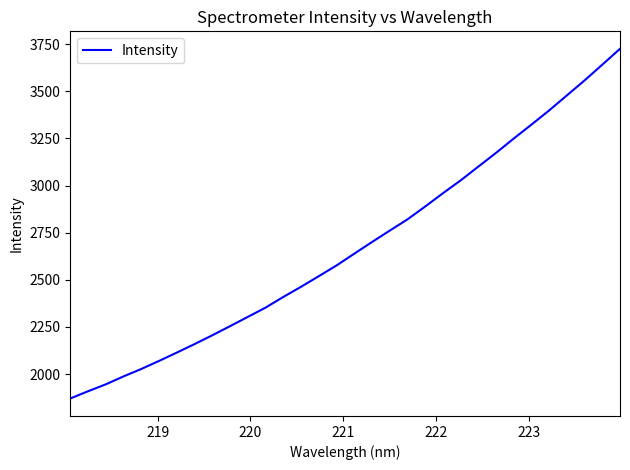

What is the difference between the maximum and minimum values?

1855.2